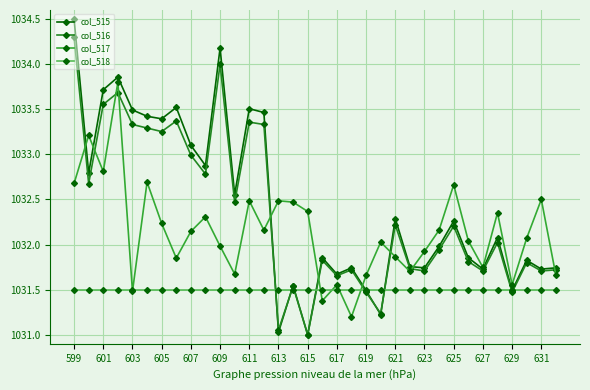

Is this an area chart (filled region under the line)?

No